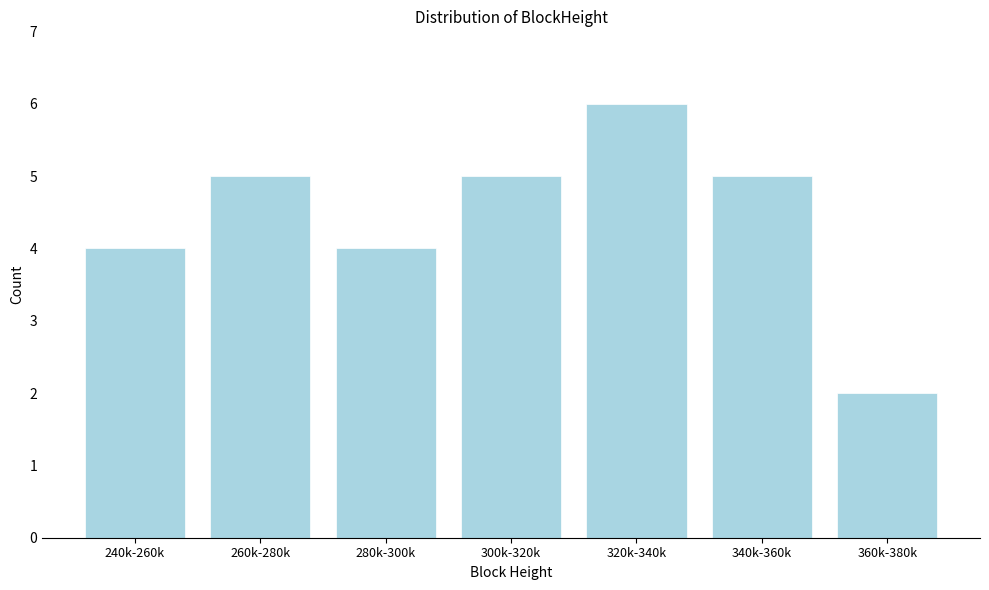

Reading right to left, what are all the values shown in this chart?

360k-380k=2	340k-360k=5	320k-340k=6	300k-320k=5	280k-300k=4	260k-280k=5	240k-260k=4